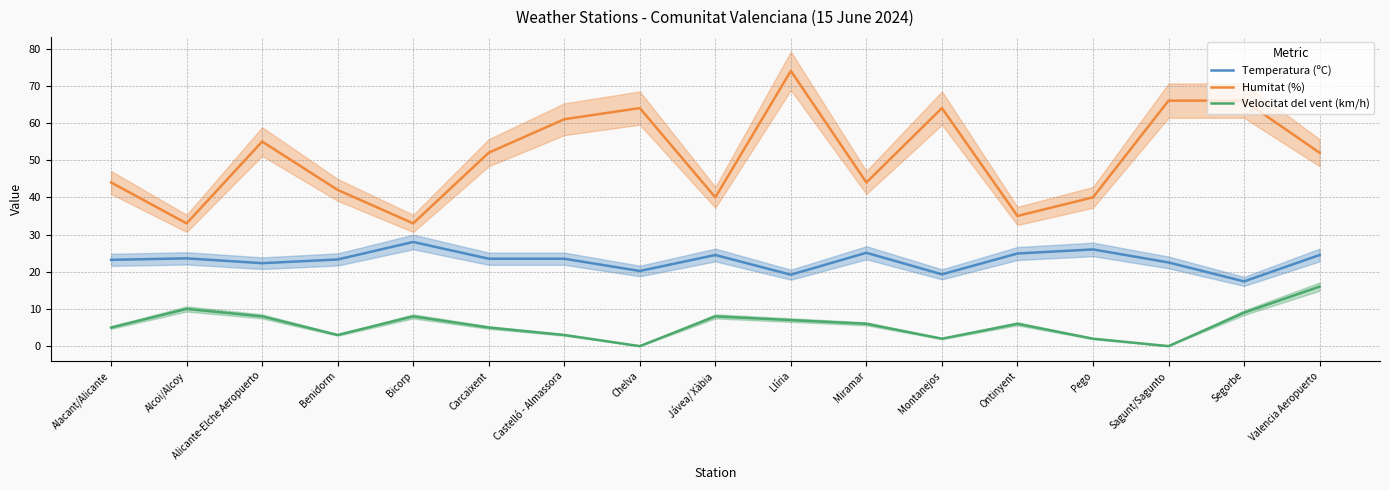

Between Benidorm and Miramar, which is larger?

Miramar